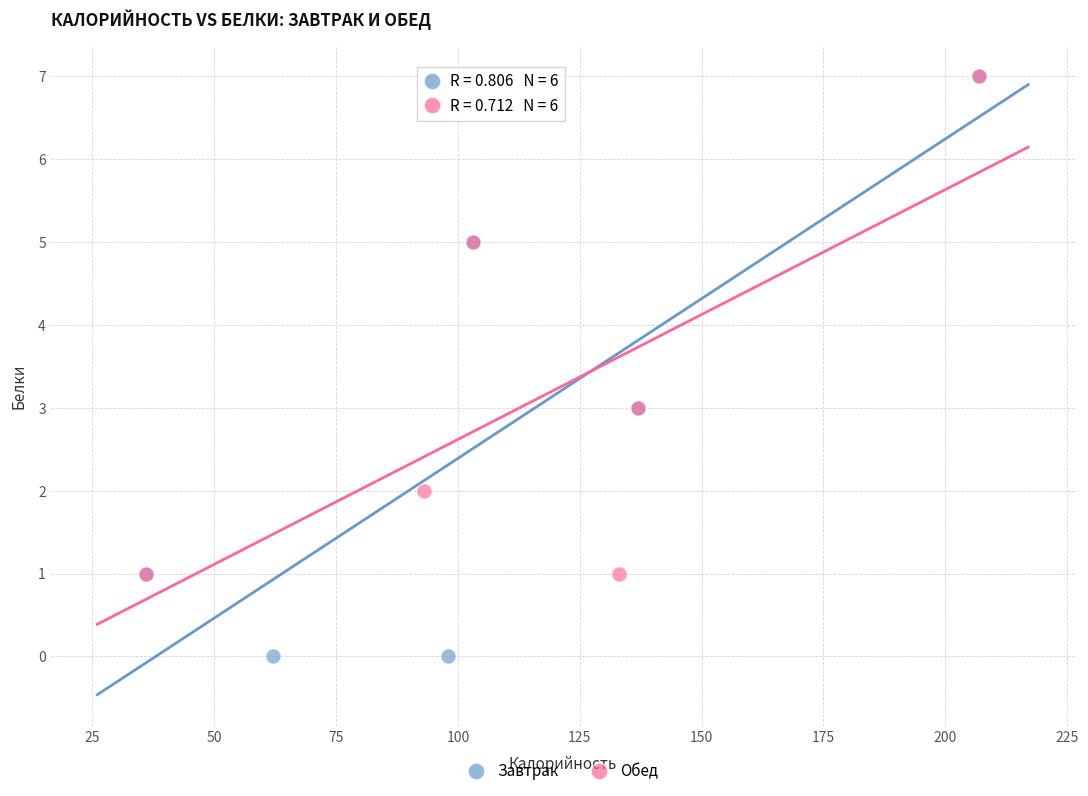

Which series has the widest spread of Y values?

Завтрак